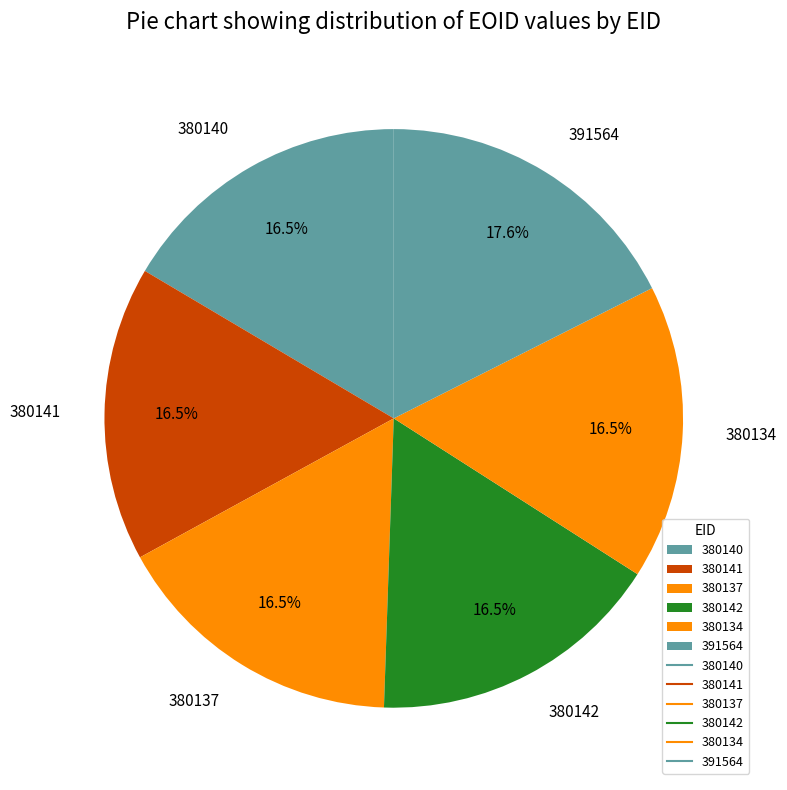

The 391564 slice represents 31% of the pie. True or false?

False